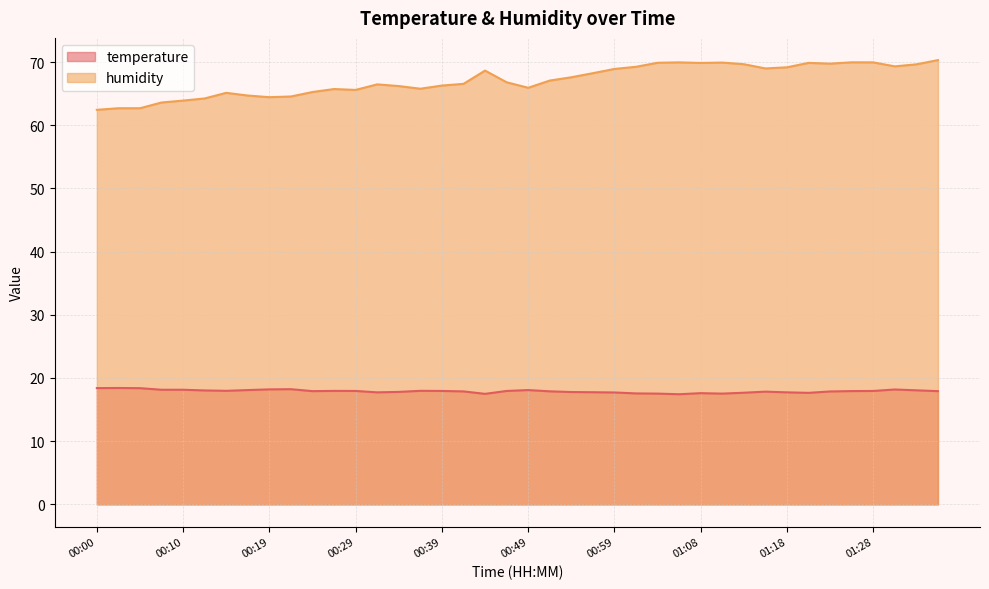

How many lines are shown in the chart?

2